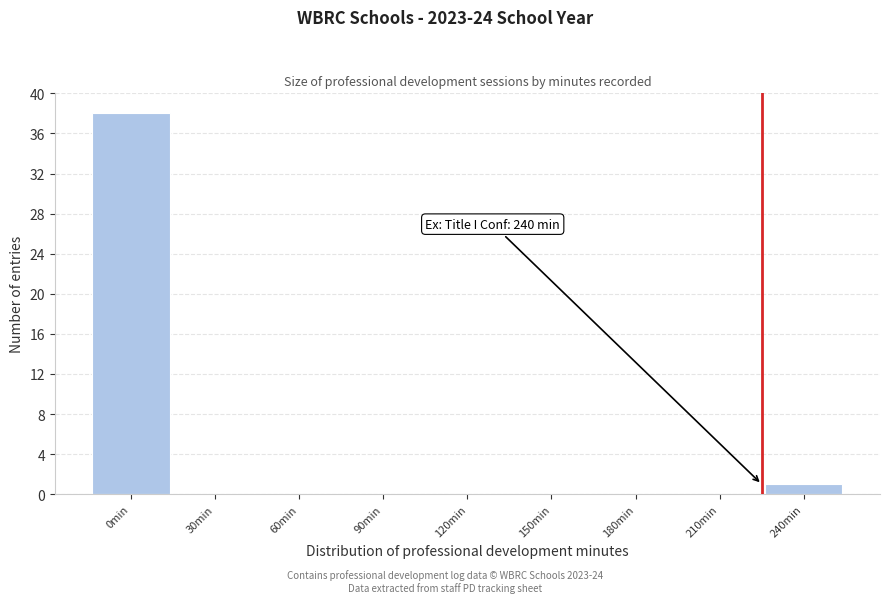

Reading left to right, what are all the values shown in this chart?

0min=38	30min=0	60min=0	90min=0	120min=0	150min=0	180min=0	210min=0	240min=1